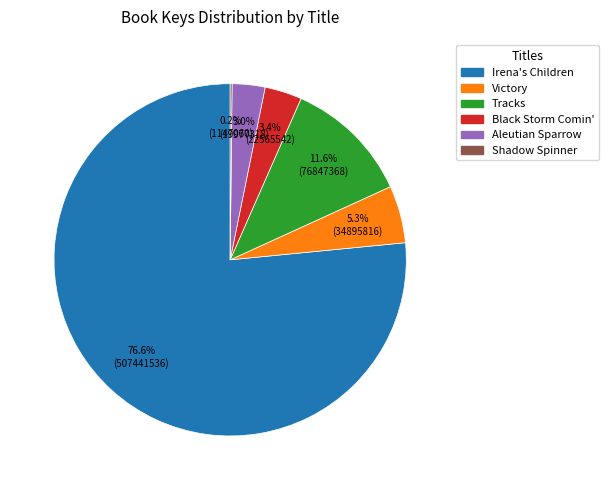

Which category has the biggest portion of the pie?

Irena's Children